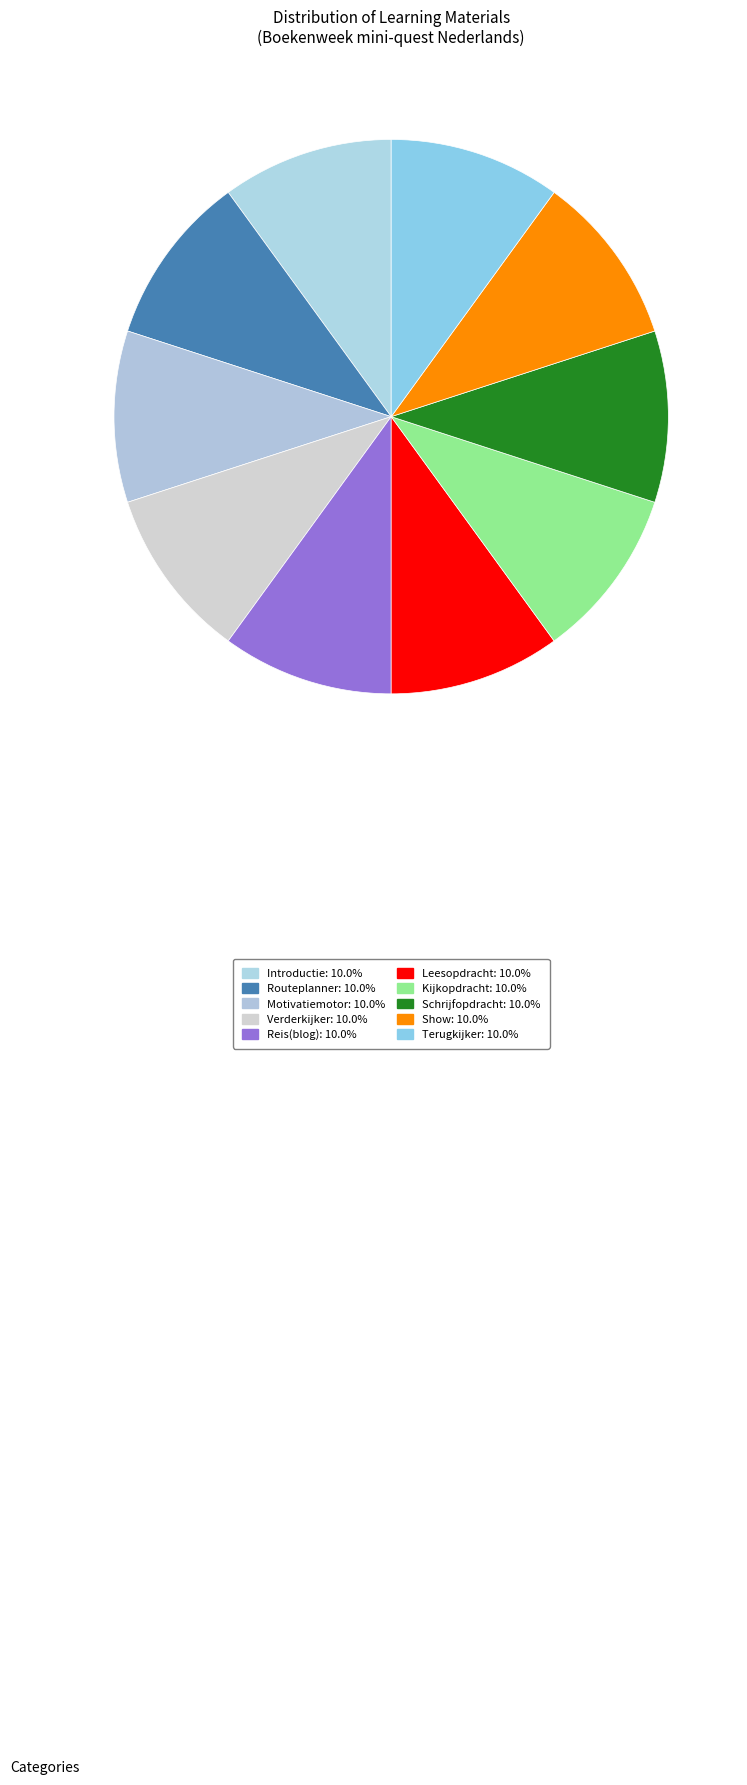

The Terugkijker slice represents 10% of the pie. True or false?

True